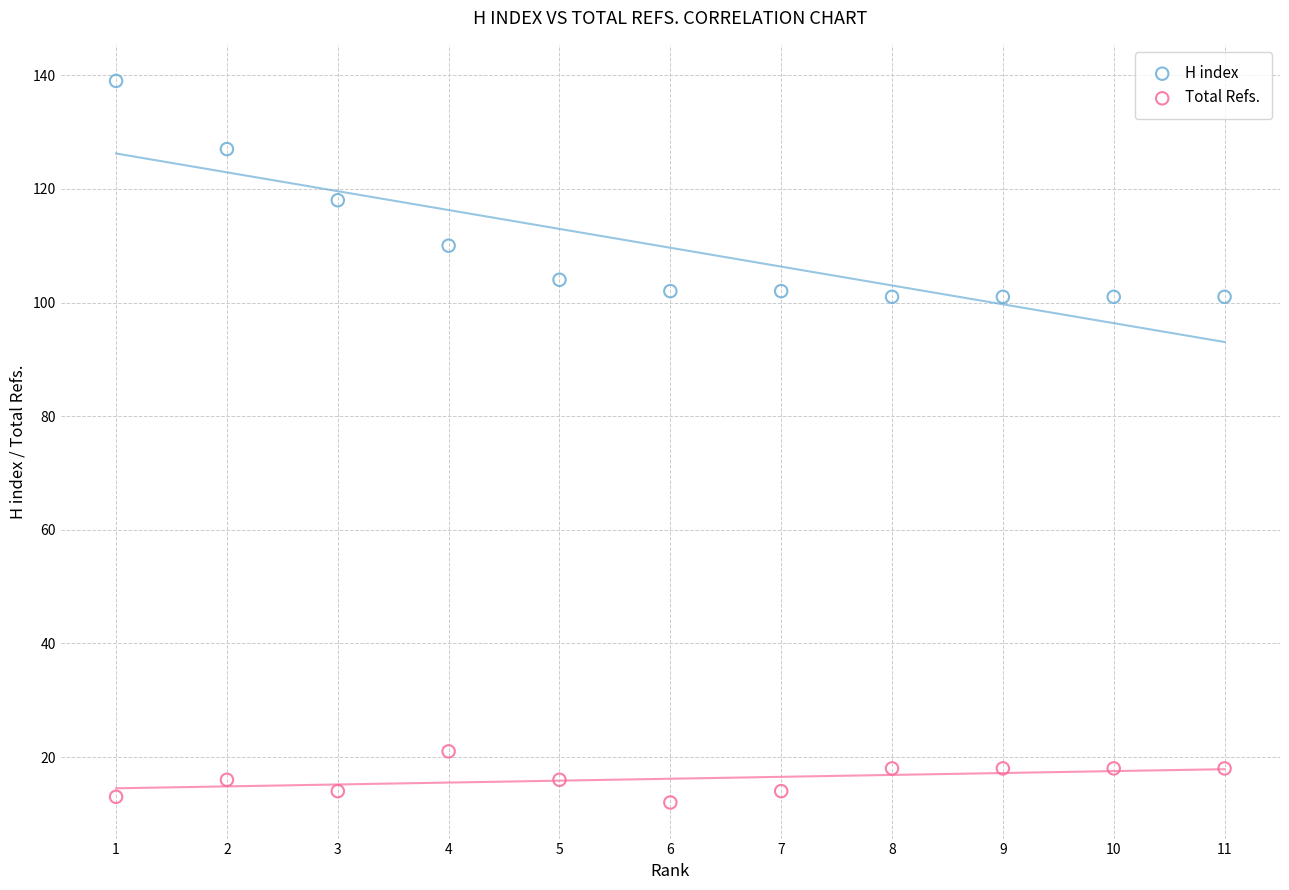

Which series has the widest spread of Y values?

H index